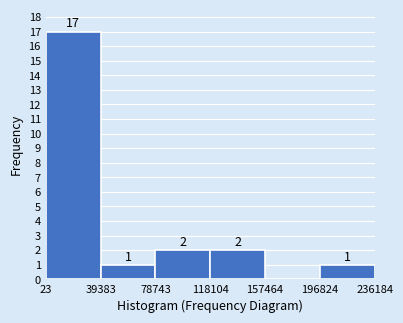

Which range on the x-axis has the tallest bar?

23 to 39383